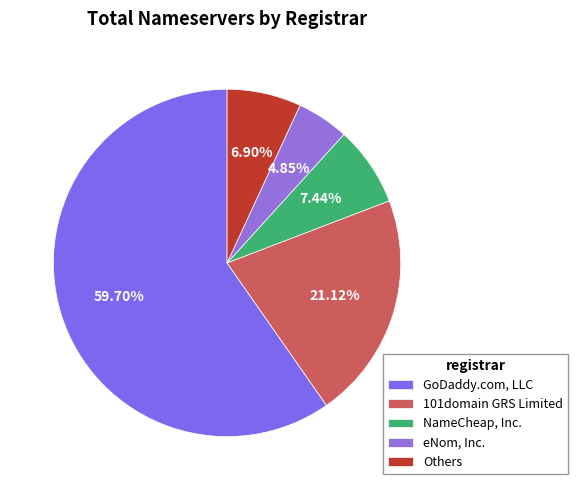

Is there any slice that represents more than half of the pie?

Yes